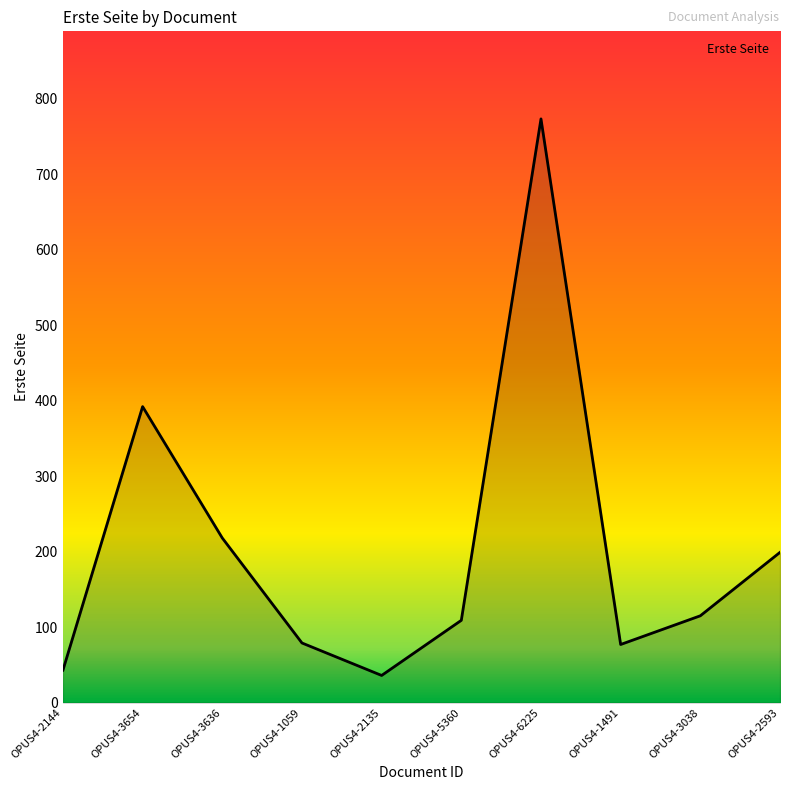

How many interior local valleys (lower than both neighbors) does the data have?

2